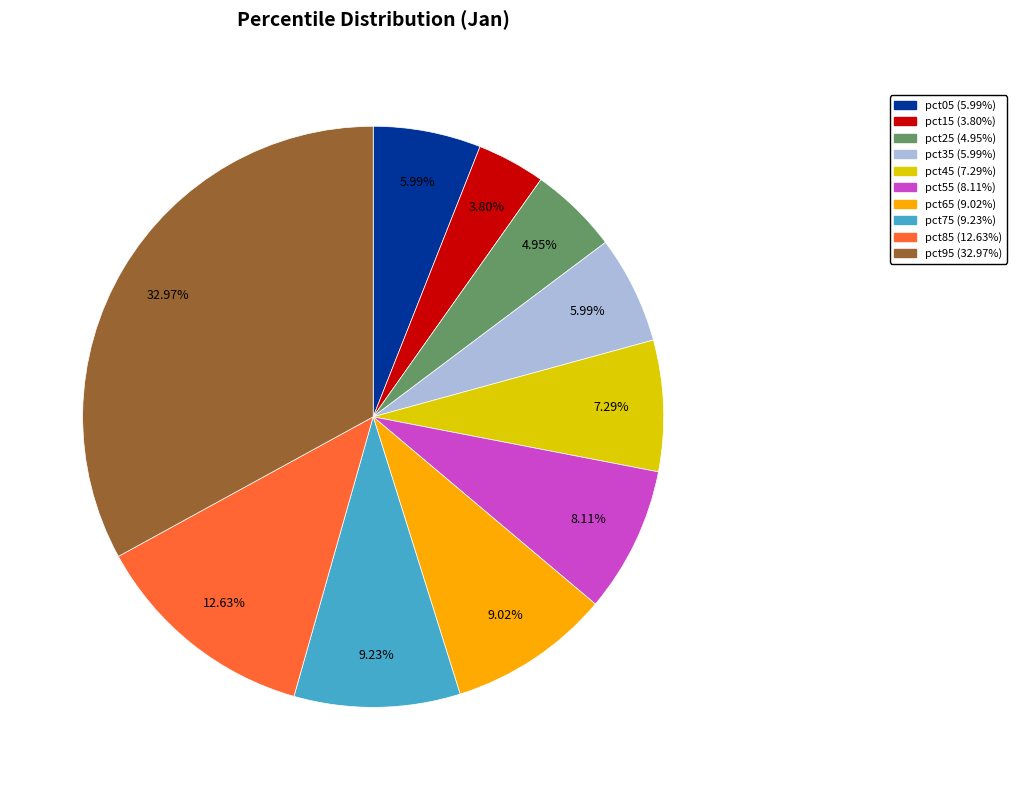

How much of the chart is everything except pct85?

87.4%